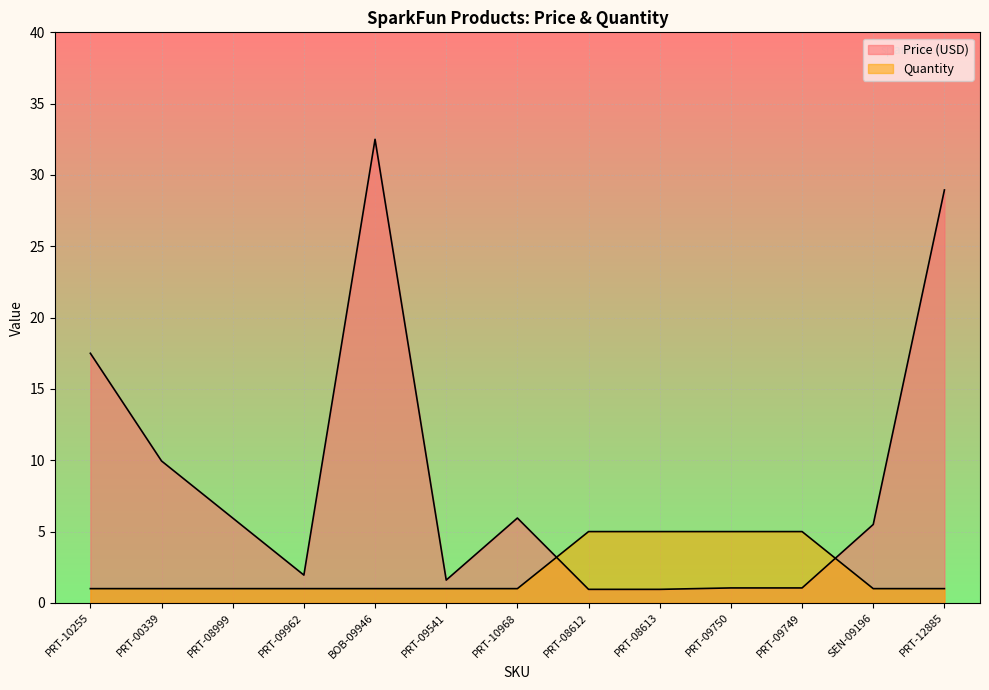

Reading left to right, extract all data points from this chart.

Price (USD): PRT-10255=17.5	PRT-00339=9.9	PRT-08999=6.0	PRT-09962=1.9	BOB-09946=32.5	PRT-09541=1.6	PRT-10968=6.0	PRT-08612=0.9	PRT-08613=0.9	PRT-09750=1.1	PRT-09749=1.1	SEN-09196=5.5	PRT-12885=28.9
Quantity: PRT-10255=1.0	PRT-00339=1.0	PRT-08999=1.0	PRT-09962=1.0	BOB-09946=1.0	PRT-09541=1.0	PRT-10968=1.0	PRT-08612=5.0	PRT-08613=5.0	PRT-09750=5.0	PRT-09749=5.0	SEN-09196=1.0	PRT-12885=1.0